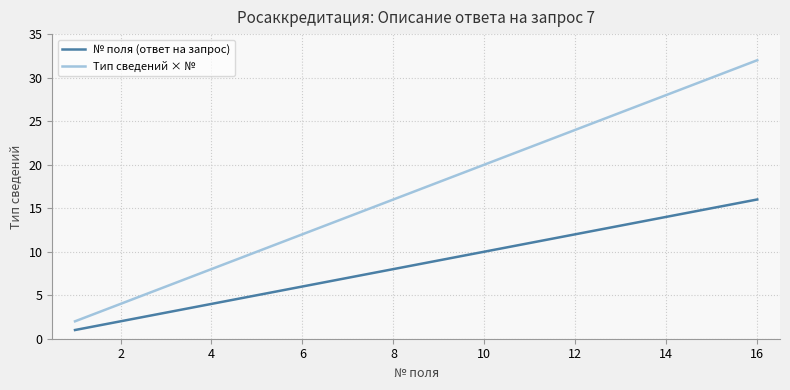

Rank the series by their maximum value, from highest to lowest.

Тип сведений × №, № поля (ответ на запрос)